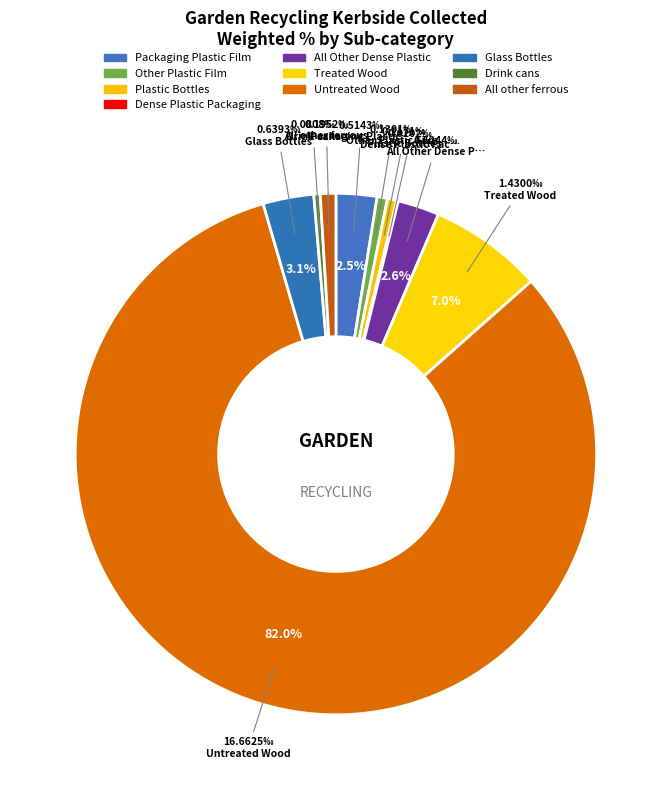

To the nearest percent, what is the difference between the All Other Dense Plastic and Treated Wood slice percentages?

4%